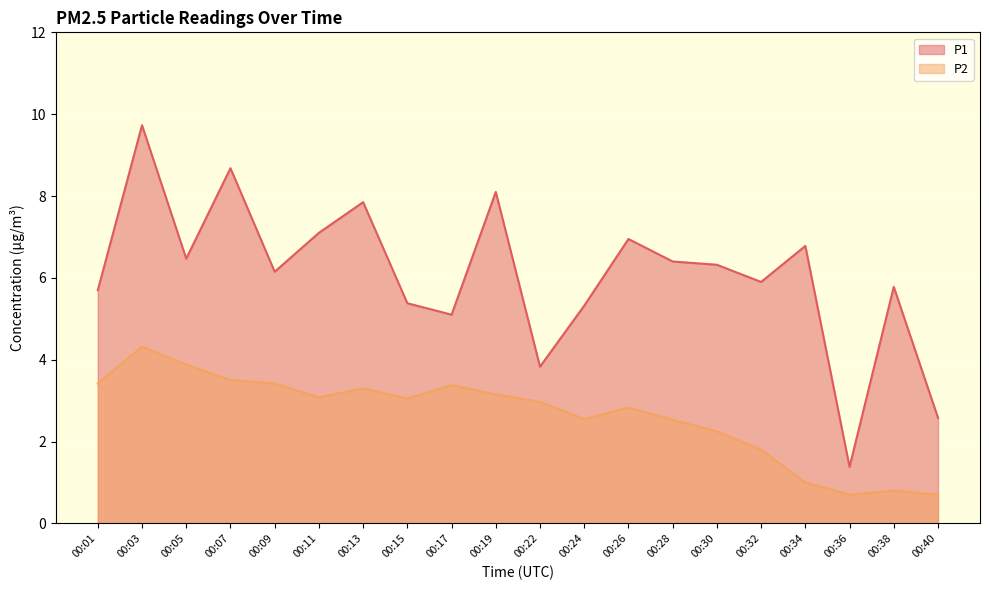

Reading right to left, what are all the values shown in this chart?

P1: 2.6	5.8	1.4	6.8	5.9	6.3	6.4	7.0	5.3	3.8	8.1	5.1	5.4	7.8	7.1	6.2	8.7	6.5	9.7	5.7
P2: 0.7	0.8	0.7	1.0	1.8	2.2	2.5	2.8	2.5	3.0	3.1	3.4	3.0	3.3	3.1	3.4	3.5	3.9	4.3	3.4